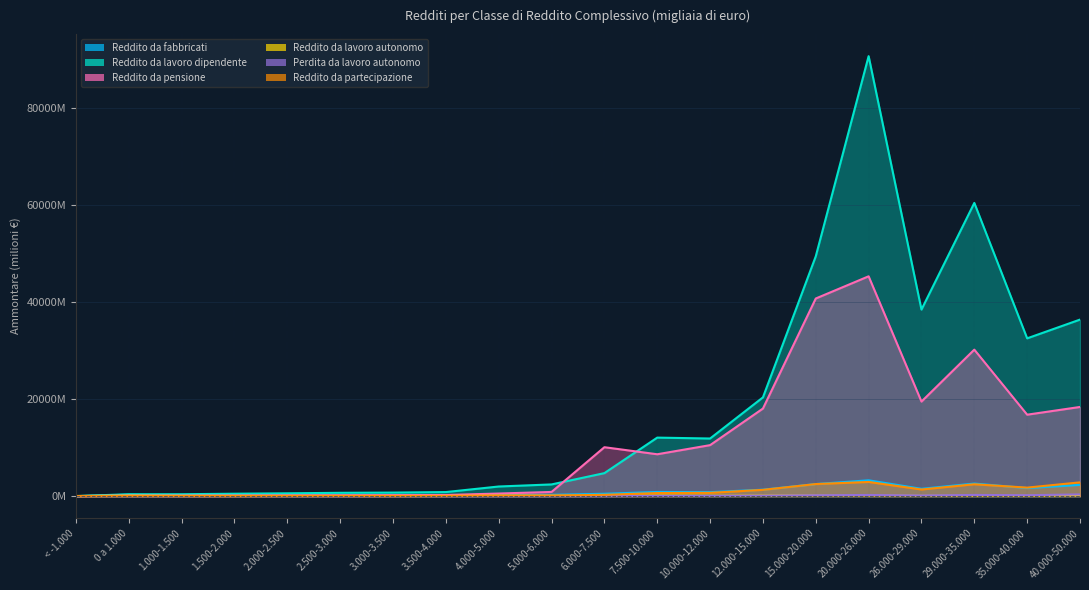

What is the sum of all Reddito da partecipazione values?

17101.0